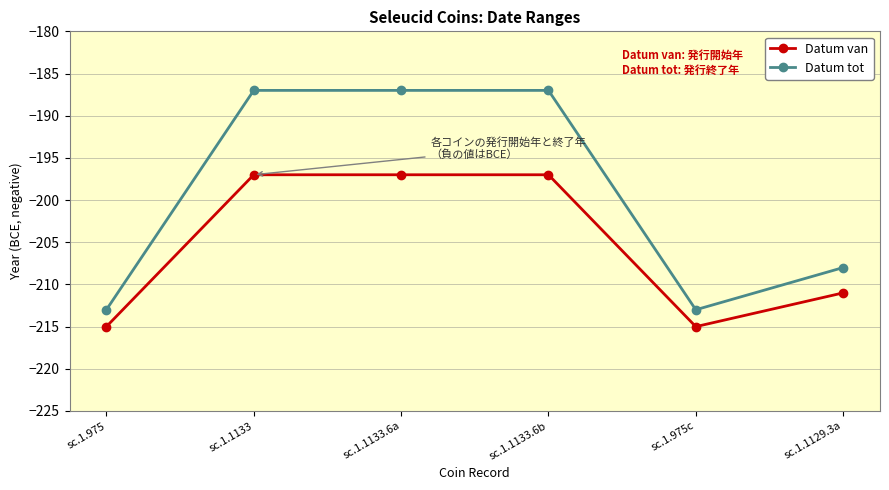

What is the lowest value of the Datum van series?

-215